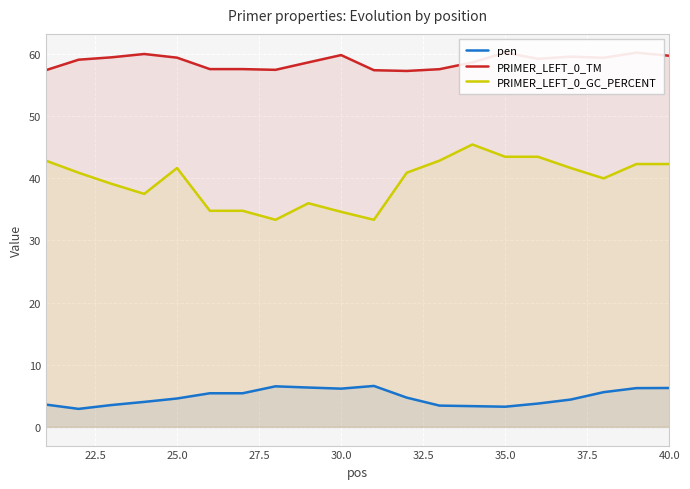

True or false: PRIMER_LEFT_0_GC_PERCENT and pen cross at least once.

False